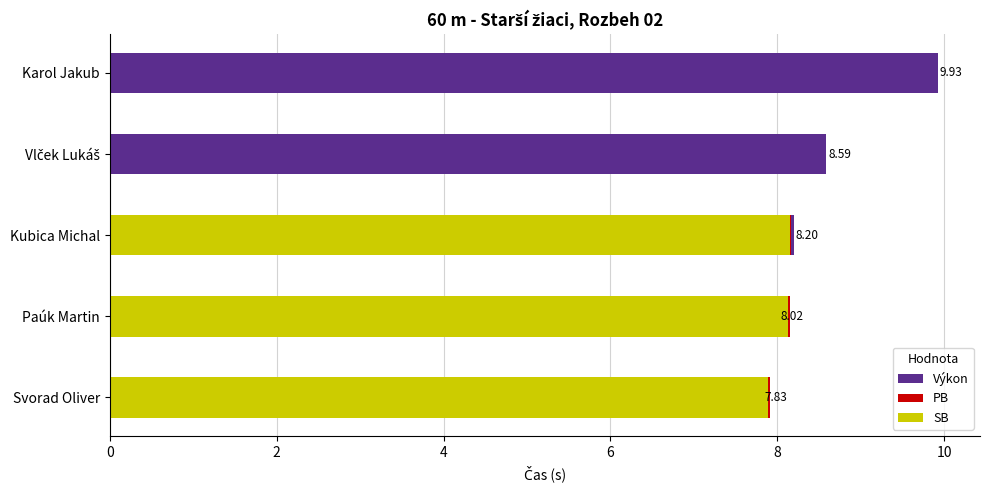

What is the sum of the values at Vlček Lukáš and Svorad Oliver?

16.4